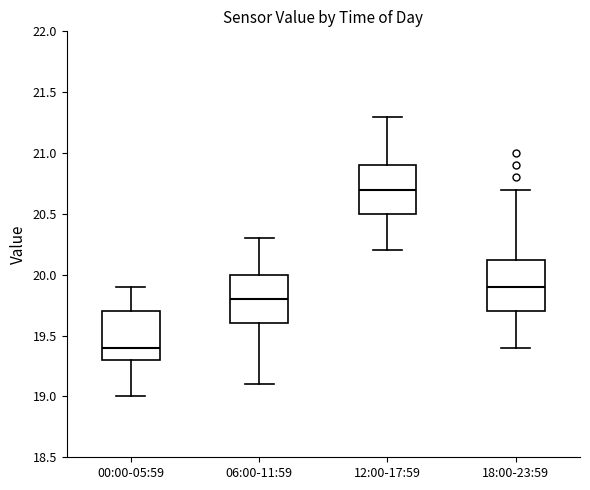

Where is the upper edge of the box for 06:00-11:59 on the y-axis? The values are not printed on the chart, so give them approximately, as read against the axis.

20.00